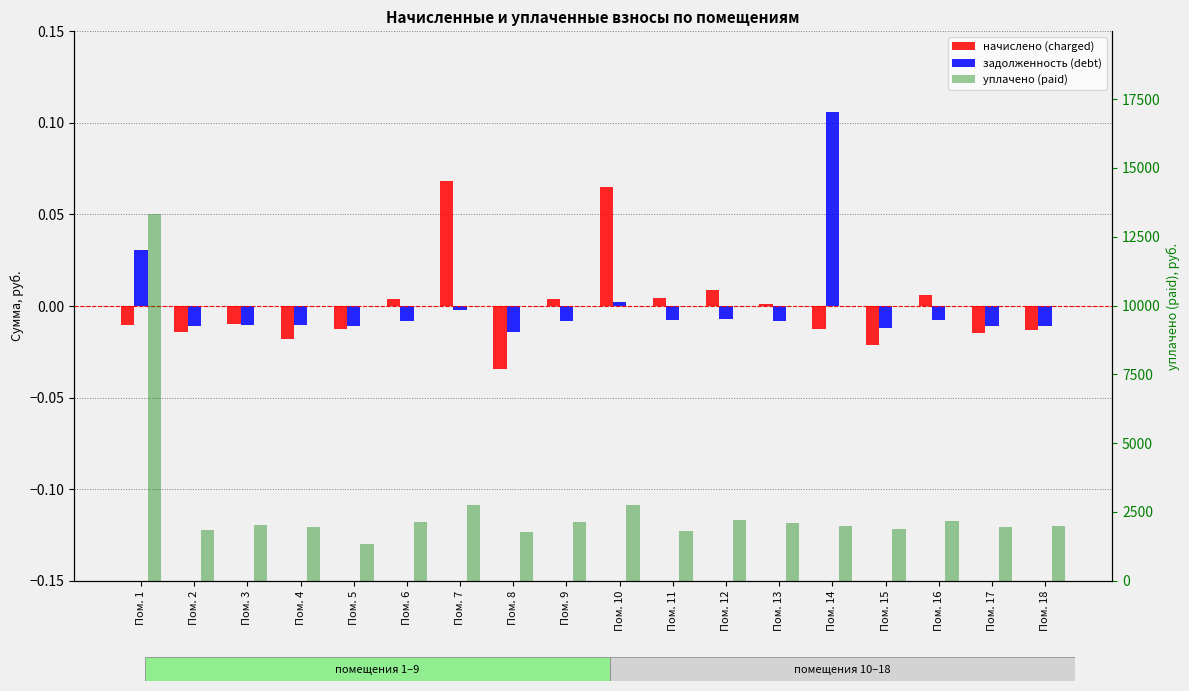

Rank the categories by задолженность (debt) value from highest to lowest.

Пом. 14, Пом. 1, Пом. 10, Пом. 7, Пом. 12, Пом. 16, Пом. 11, Пом. 6, Пом. 9, Пом. 13, Пом. 3, Пом. 4, Пом. 5, Пом. 18, Пом. 2, Пом. 17, Пом. 15, Пом. 8